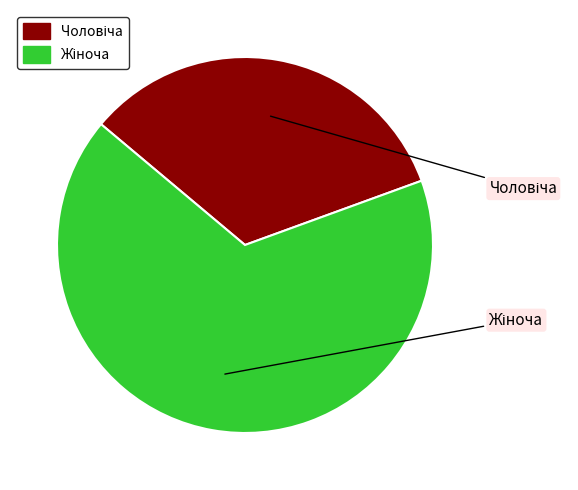

Is there a majority slice in this chart?

Yes